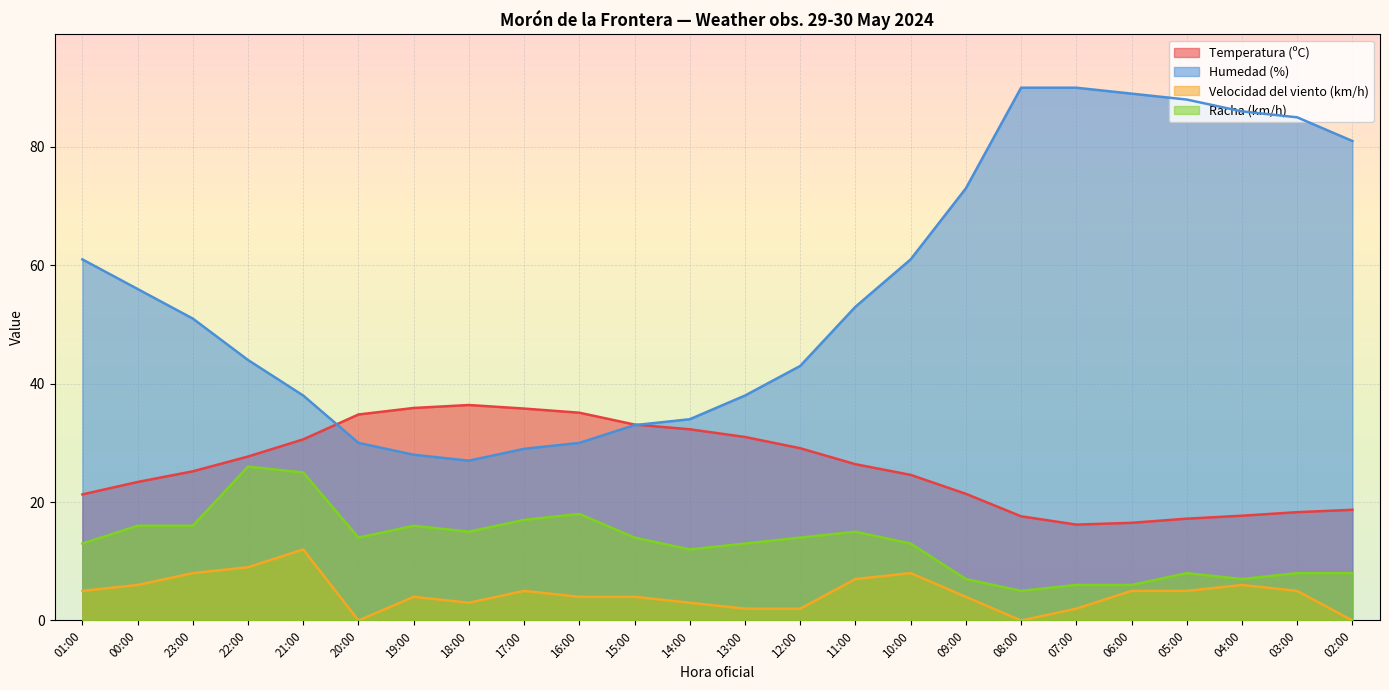

At which category is the sum across all series the highest?

05:00